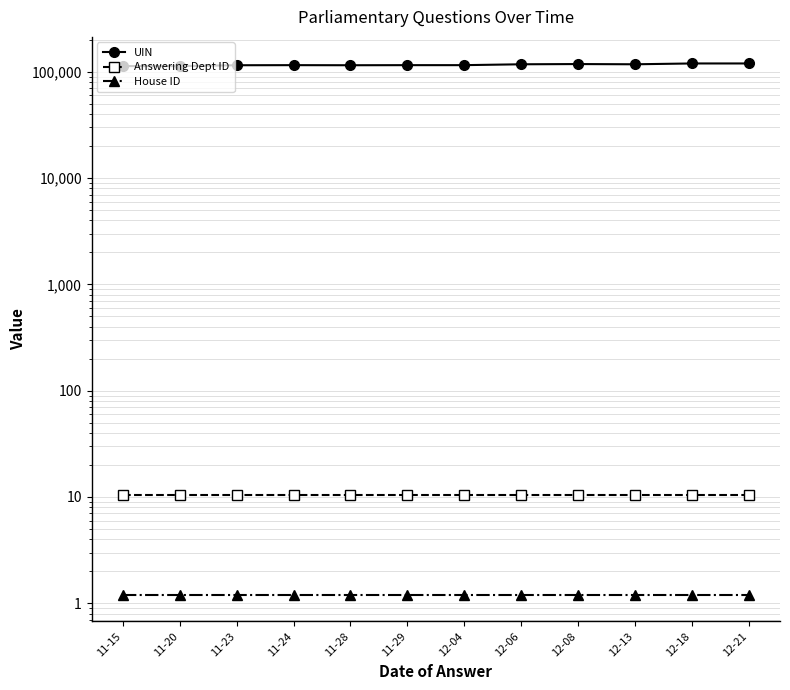

The Answering Dept ID series shows 10.5 at 11-20. True or false?

True